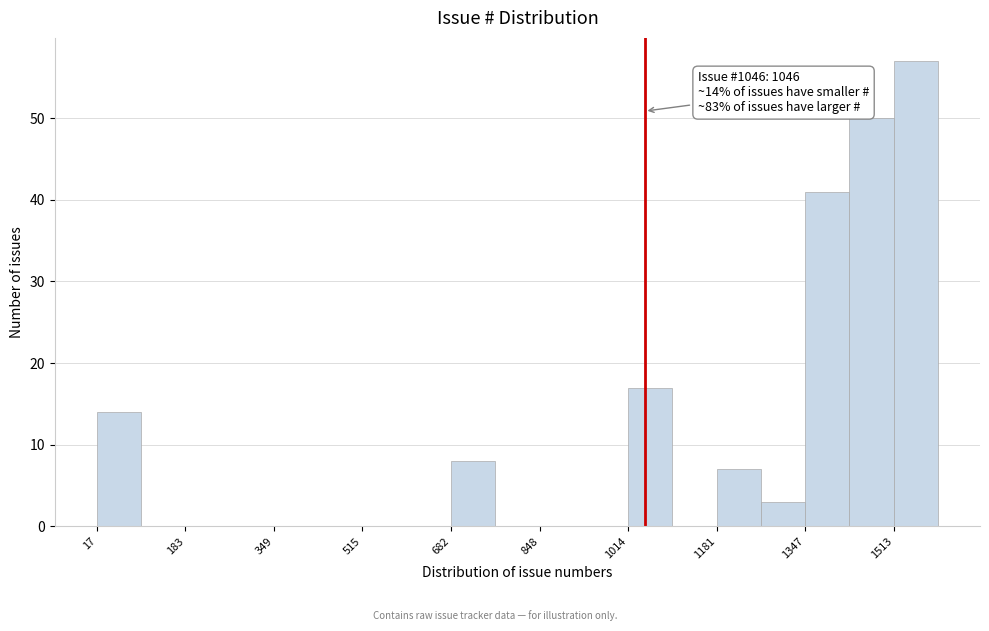

Over which range of the x-axis is the bar tallest?

1520 to 1600